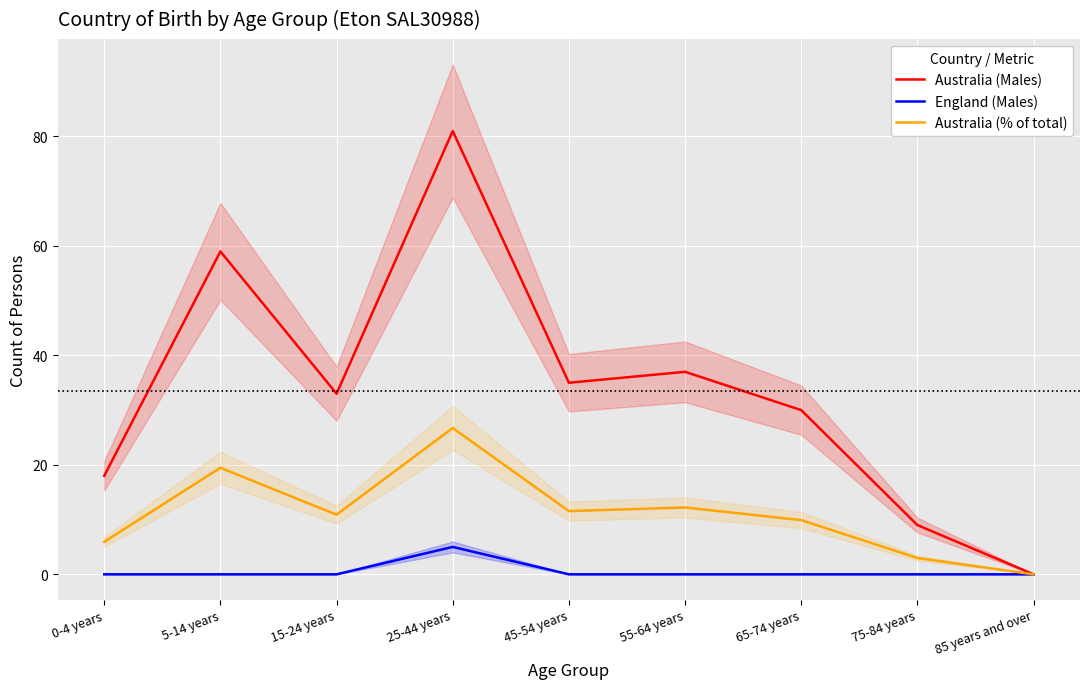

Which category has the highest value across all series?

25-44 years